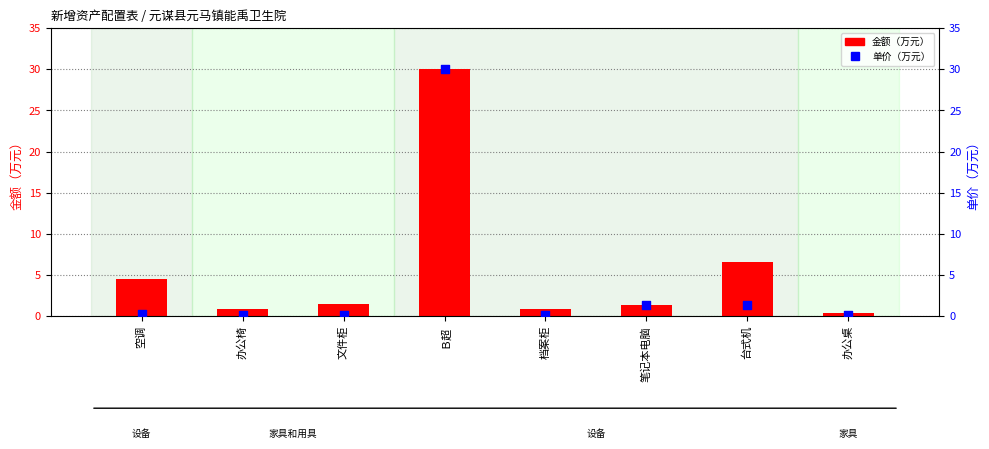

Which series has the largest total across all categories?

金额（万元）